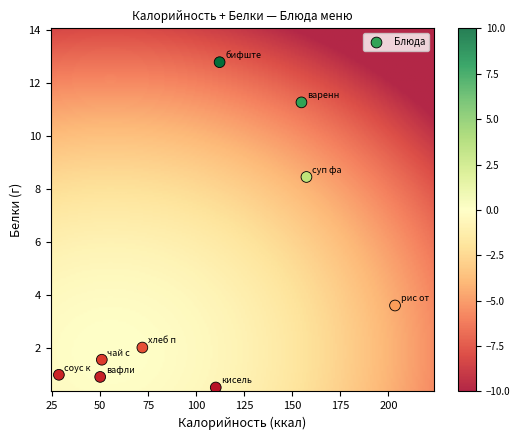

What is the range of X values (max minus min)?

174.9